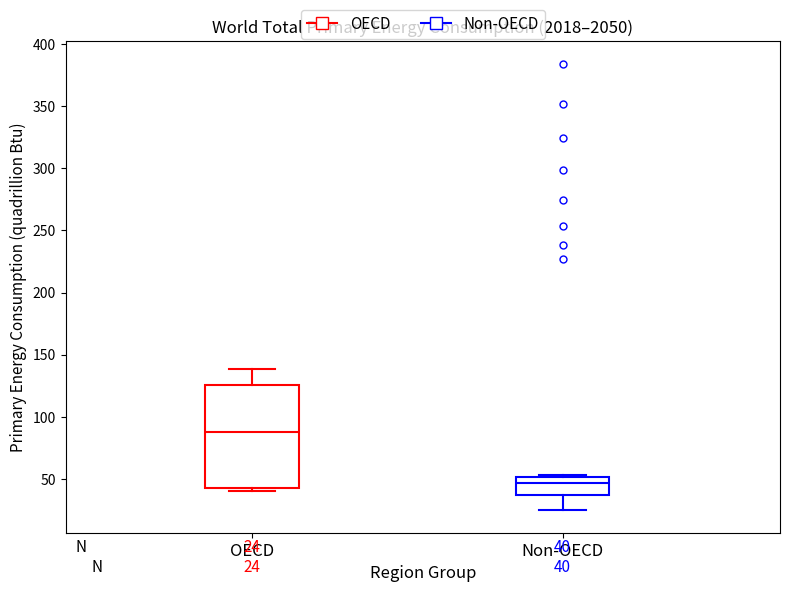

Comparing the boxes themselves (not the whiskers), which one is the tallest?

OECD